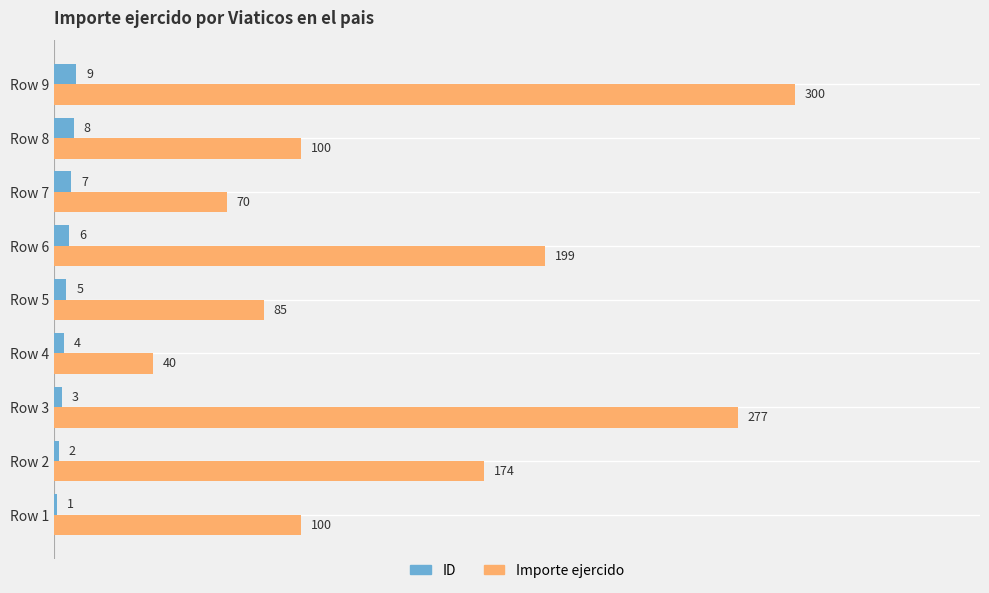

What is the approximate value of Importe ejercido at Row 3, to the nearest 5?

275